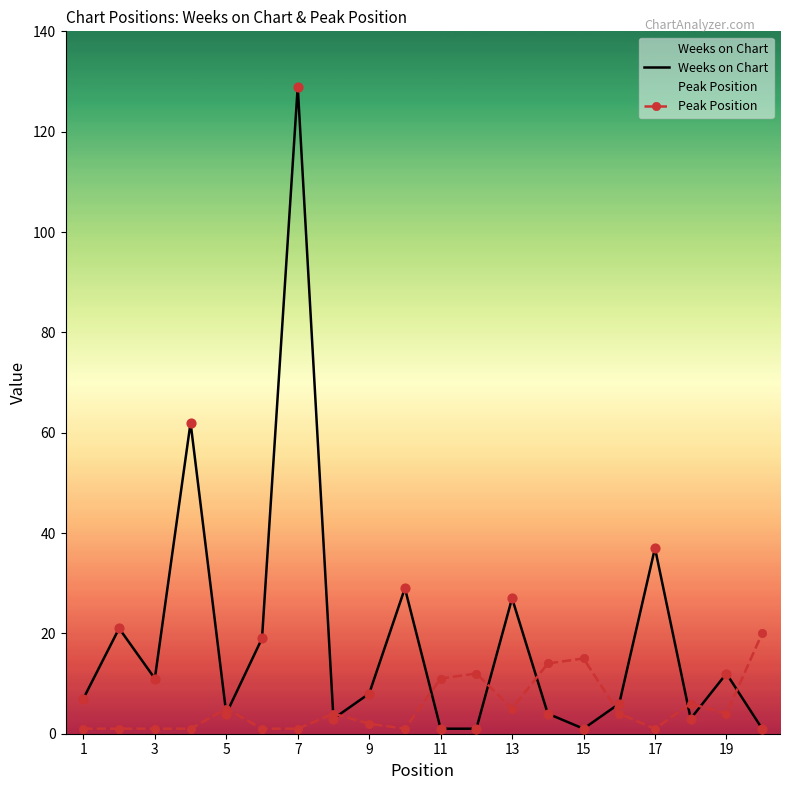

Which series contains the highest Y value?

Weeks on Chart